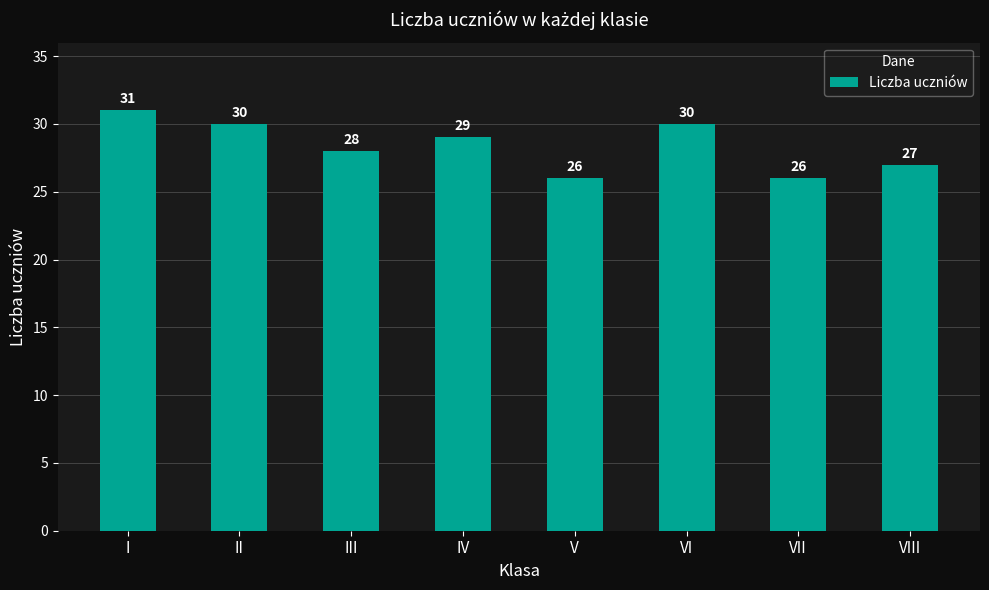

What is the ratio of the value at VIII to the value at IV?

0.9